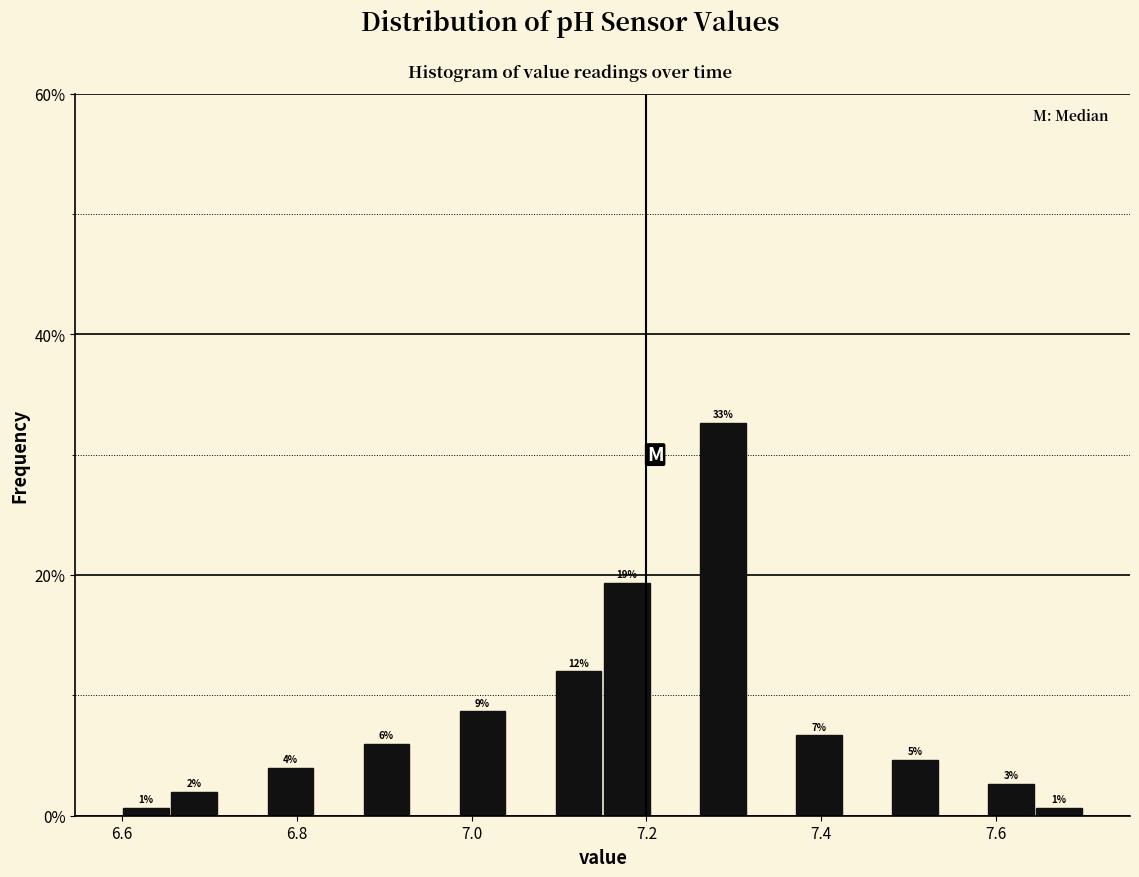

Read against the x-axis, roughly where is the centre of the tallest bar?

7.28